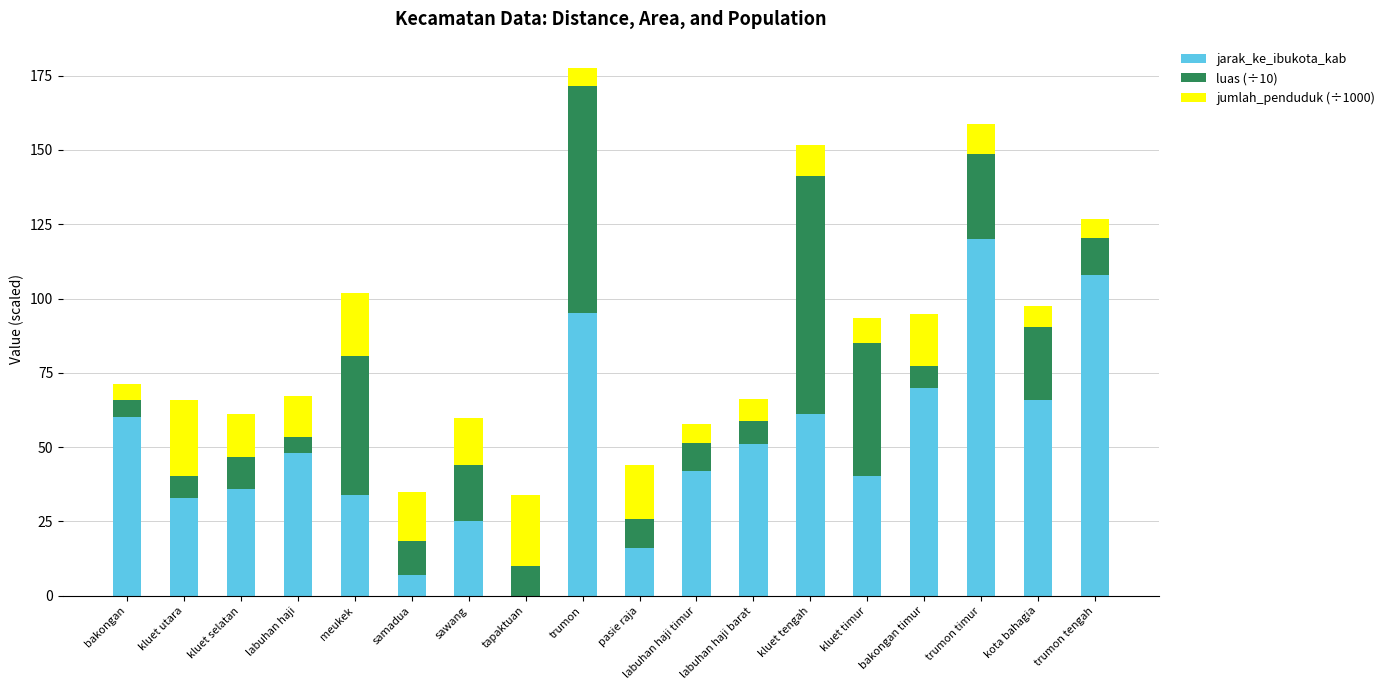

What are all the series names shown in the legend?

jarak_ke_ibukota_kab, luas (÷10), jumlah_penduduk (÷1000)